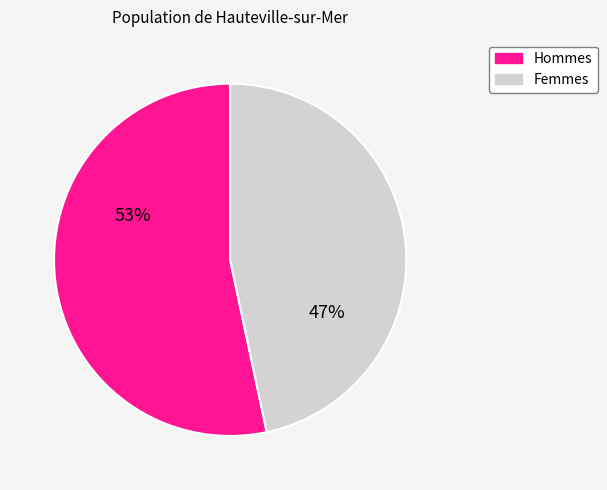

To the nearest percent, what is the average slice percentage?

50%